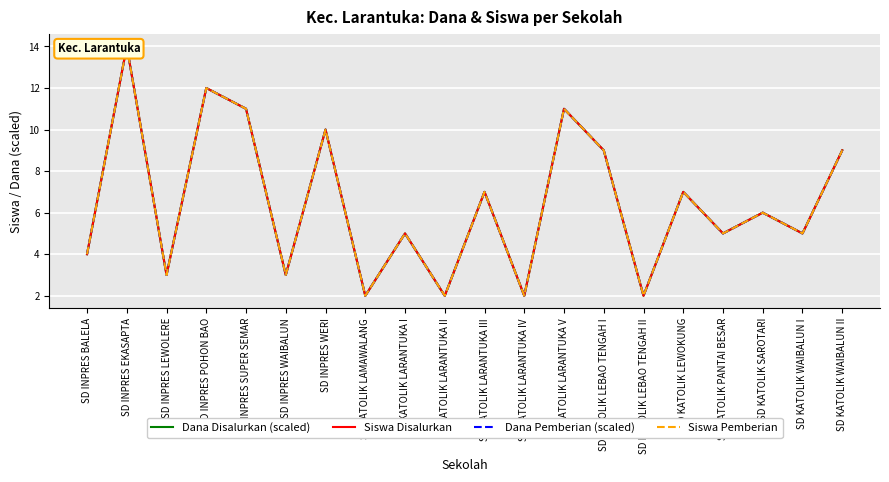

True or false: Dana Pemberian (scaled) has more than 0 points higher than both neighbors.

True